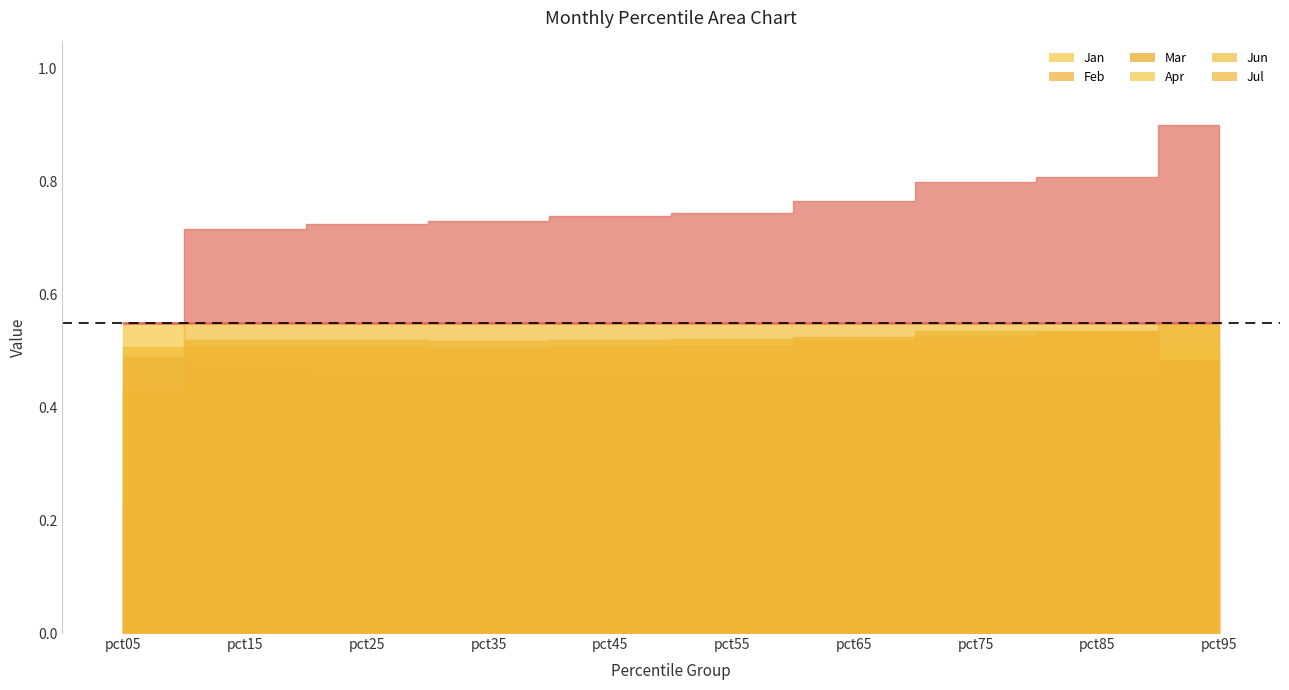

The Apr series shows 0.9 at pct95. True or false?

False